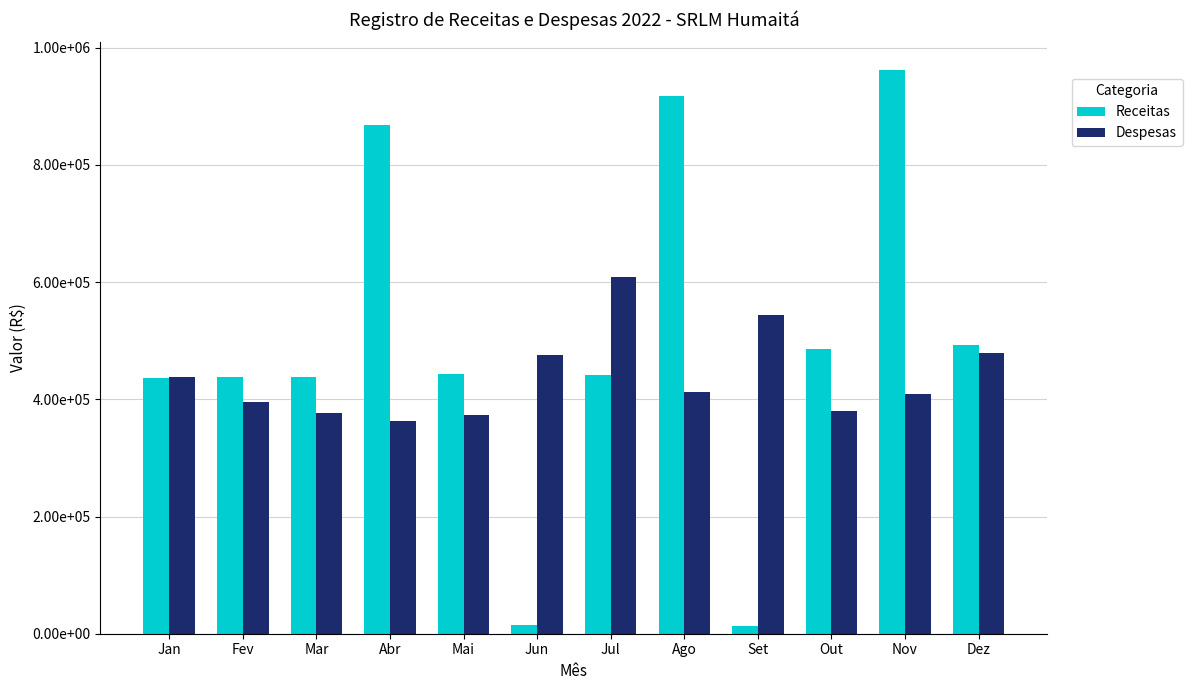

What are all the series names shown in the legend?

Receitas, Despesas